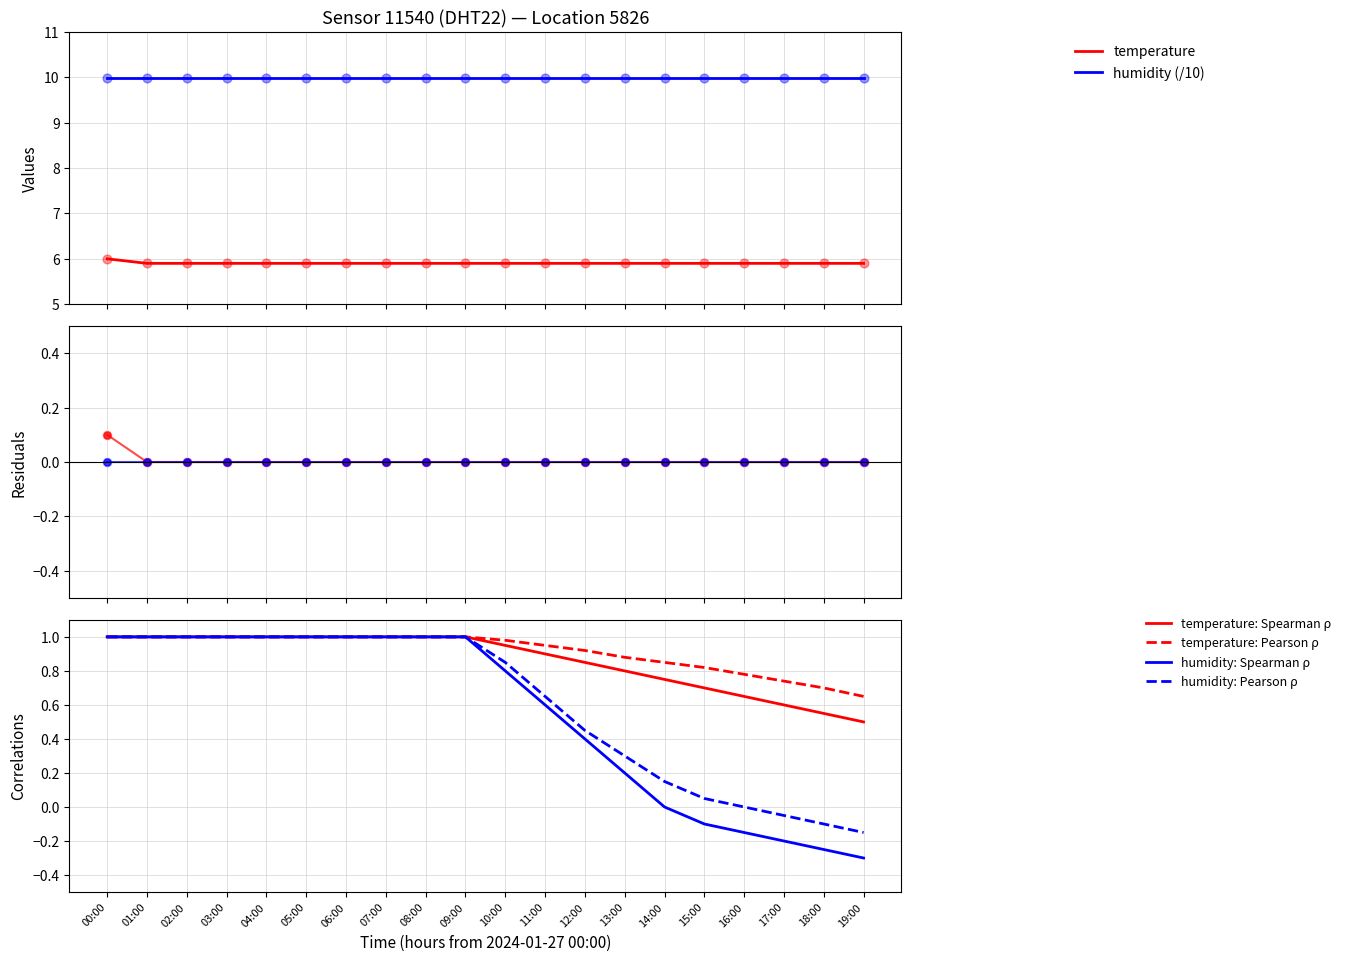

Between 16:00 and 02:00, which is larger?

16:00